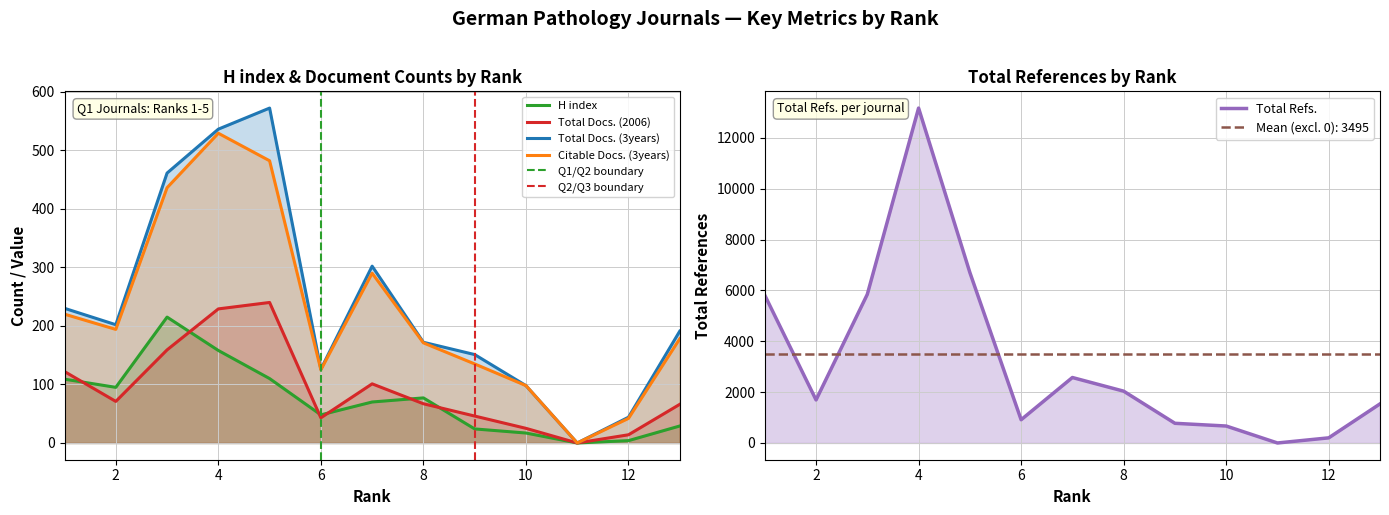

Which category has the highest value in the Citable Docs. (3years) series?

4